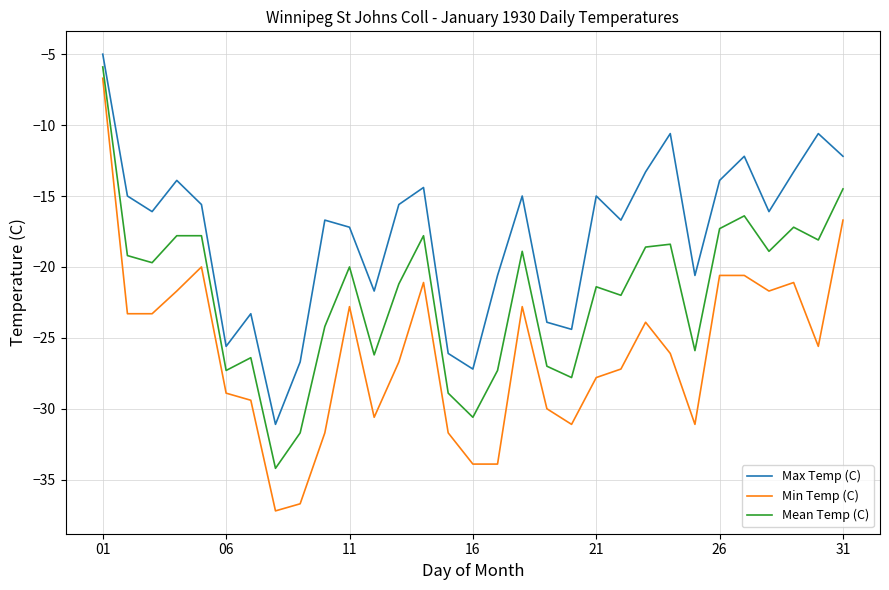

How many interior local peaks does the Max Temp (C) series have?

9